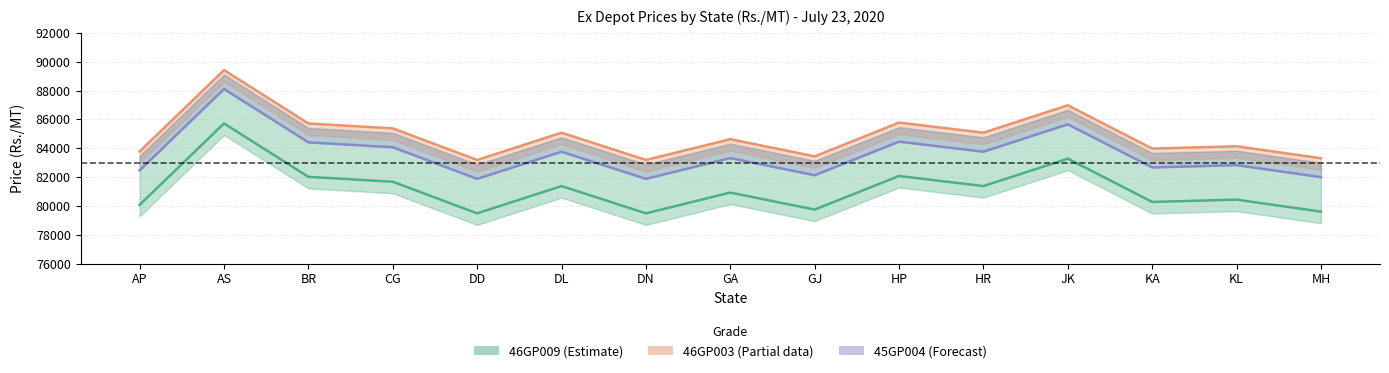

Rank the series by their average value, from lowest to highest.

46GP009, 45GP004, 46GP003